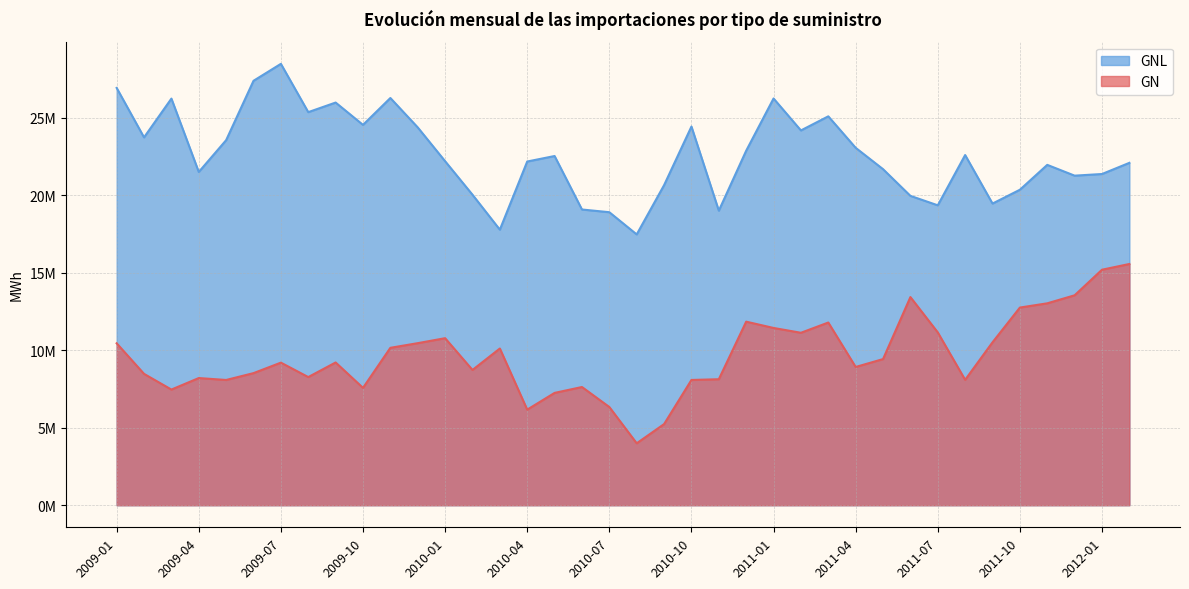

In GNL, how many points are lower than both neighbors (excluding endpoints)?

11